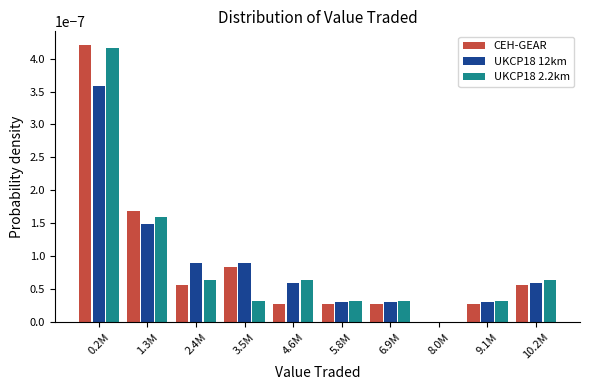

Which series changed the most between 9.1M and 10.2M?

UKCP18 2.2km